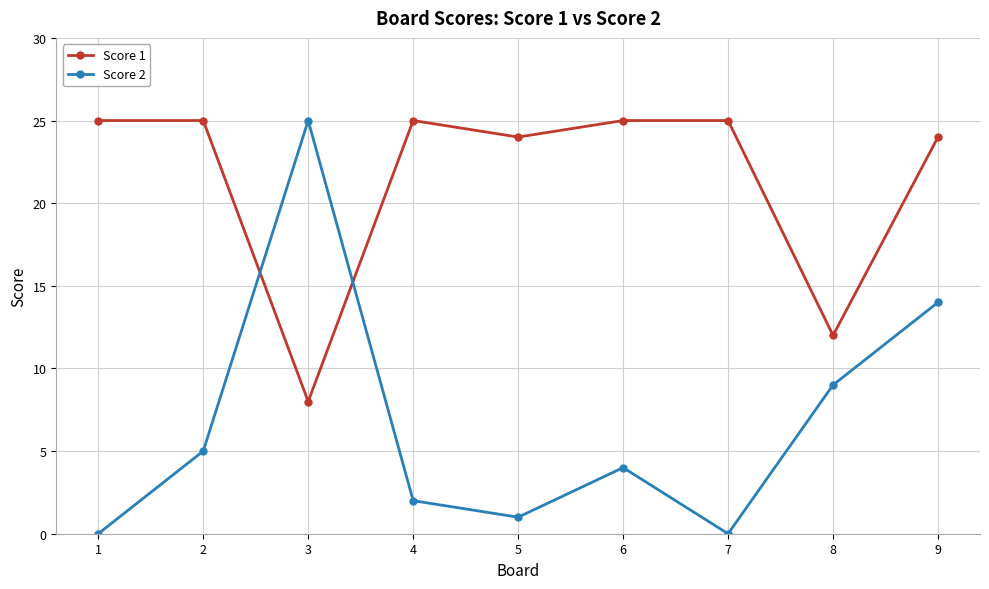

What is the value of the Score 2 point at the 5th from the left?

1